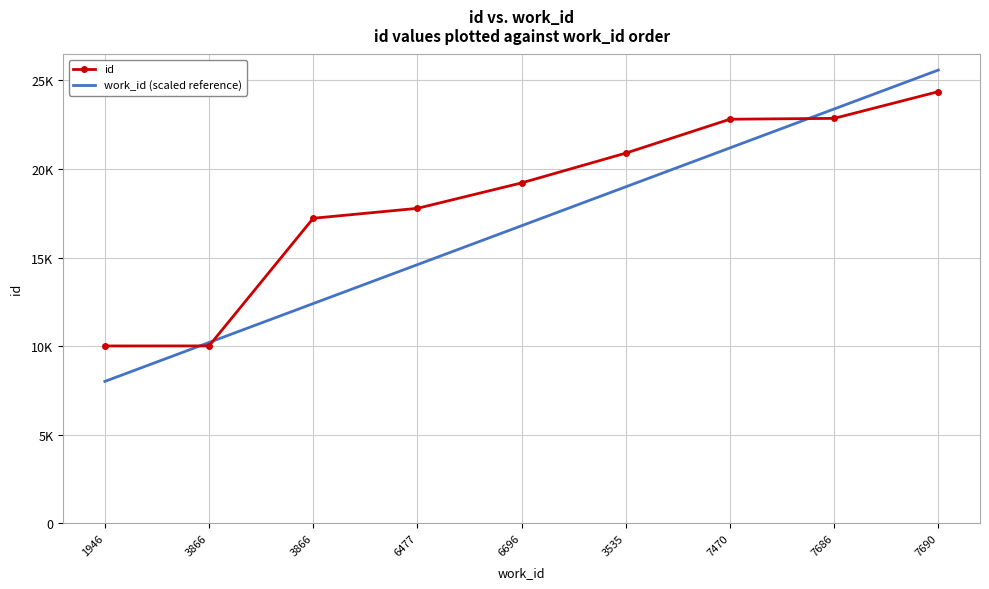

True or false: id has more than 1 points higher than both neighbors.

False